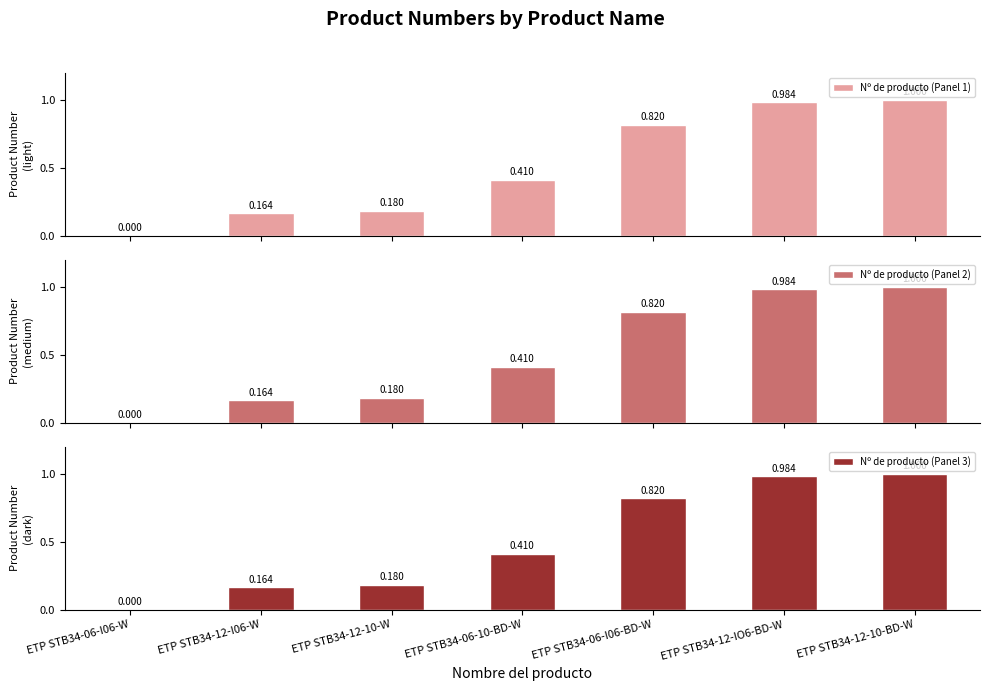

Is it true that Nº de producto (Panel 3) equals 0.3 at ETP STB34-12-10-W?

False